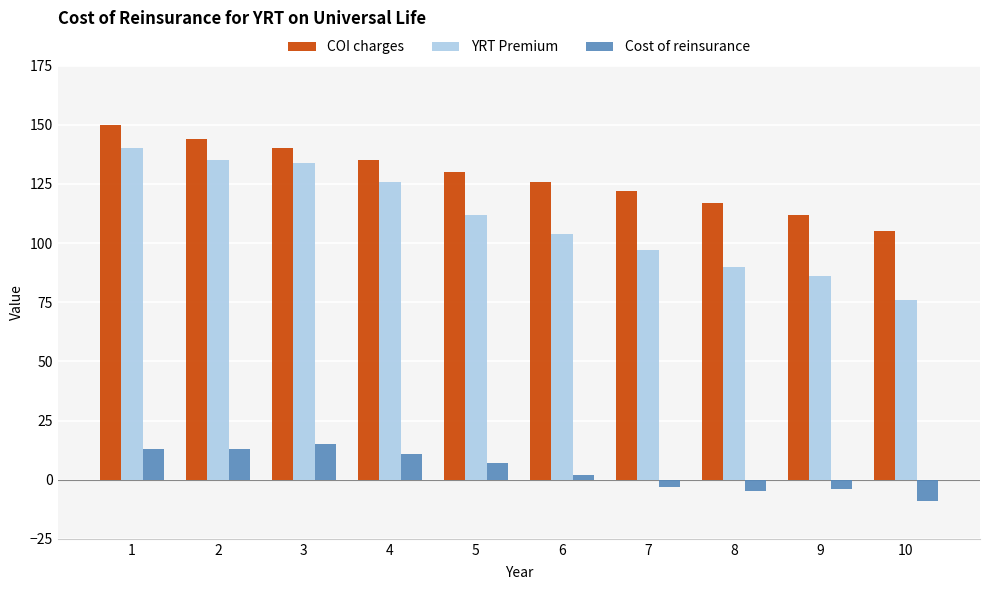

Reading left to right, extract all data points from this chart.

COI charges: 1=150	2=144	3=140	4=135	5=130	6=126	7=122	8=117	9=112	10=105
YRT Premium: 1=140	2=135	3=134	4=126	5=112	6=104	7=97	8=90	9=86	10=76
Cost of reinsurance: 1=13	2=13	3=15	4=11	5=7	6=2	7=-3	8=-5	9=-4	10=-9